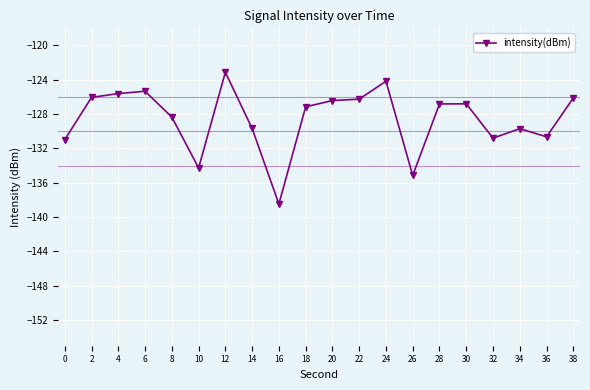

What is the change in value from 2 to 12?

+2.9